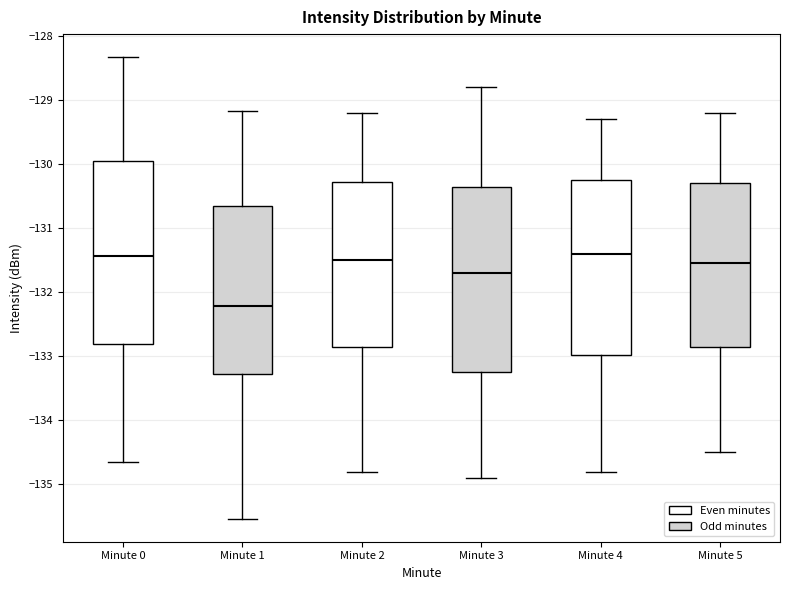

Where does the lower whisker of the box for Minute 3 end on the y-axis? The values are not printed on the chart, so give them approximately, as read against the axis.

-134.9